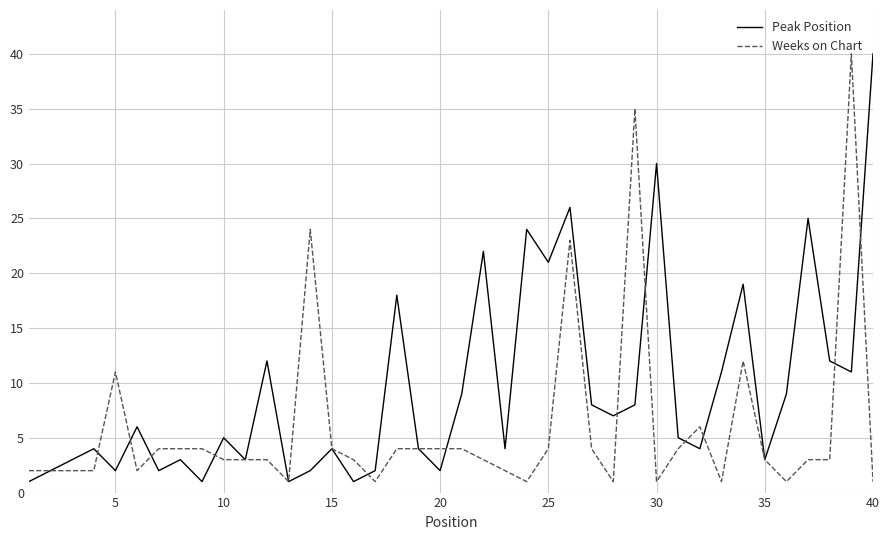

What is the average value of the Weeks on Chart series?

6